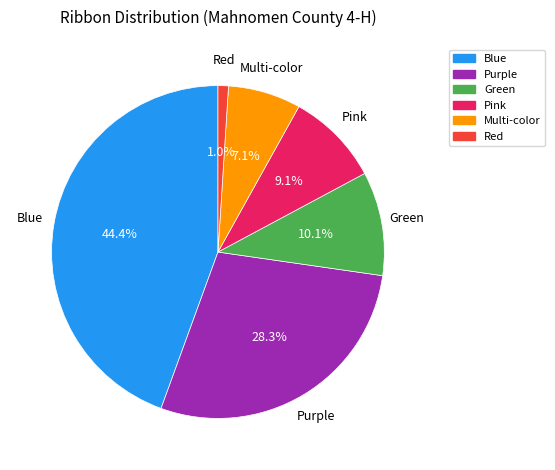

Rank the categories by value from lowest to highest.

Red, Multi-color, Pink, Green, Purple, Blue